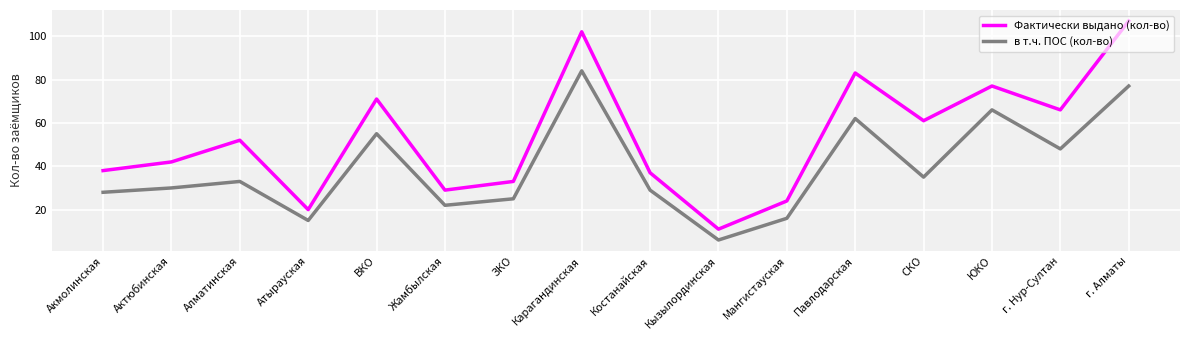

At which label does Фактически выдано (кол-во) reach its minimum?

Кызылординская